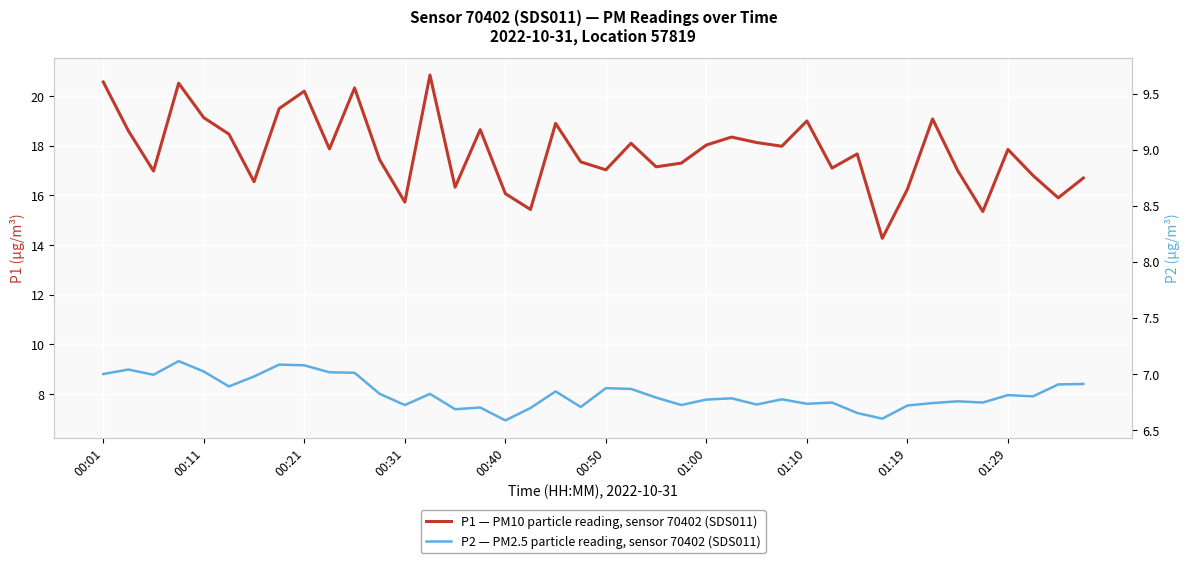

Is this an area chart (filled region under the line)?

No